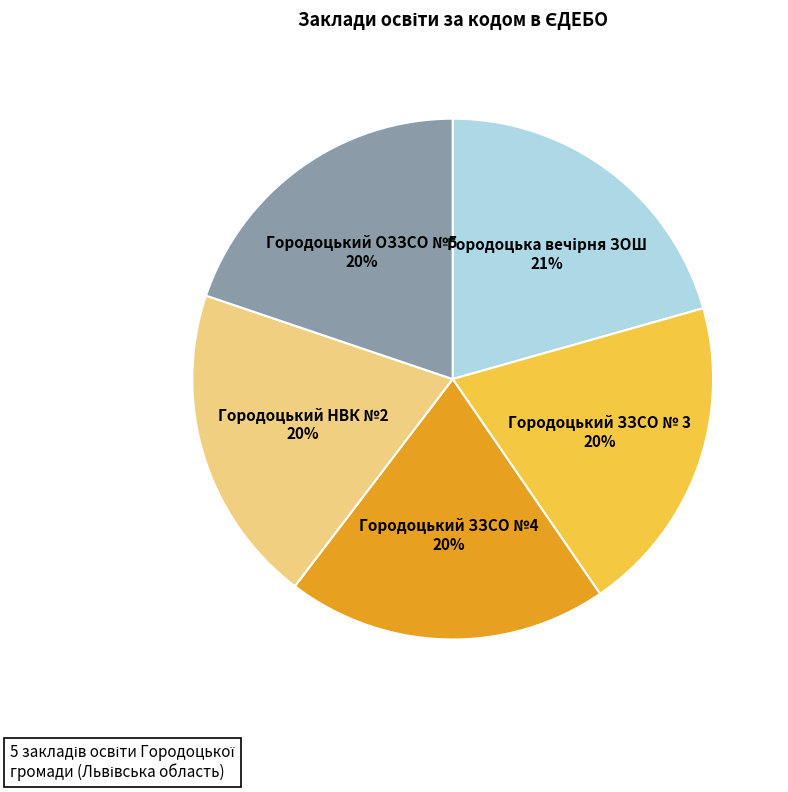

Is there a majority slice in this chart?

No